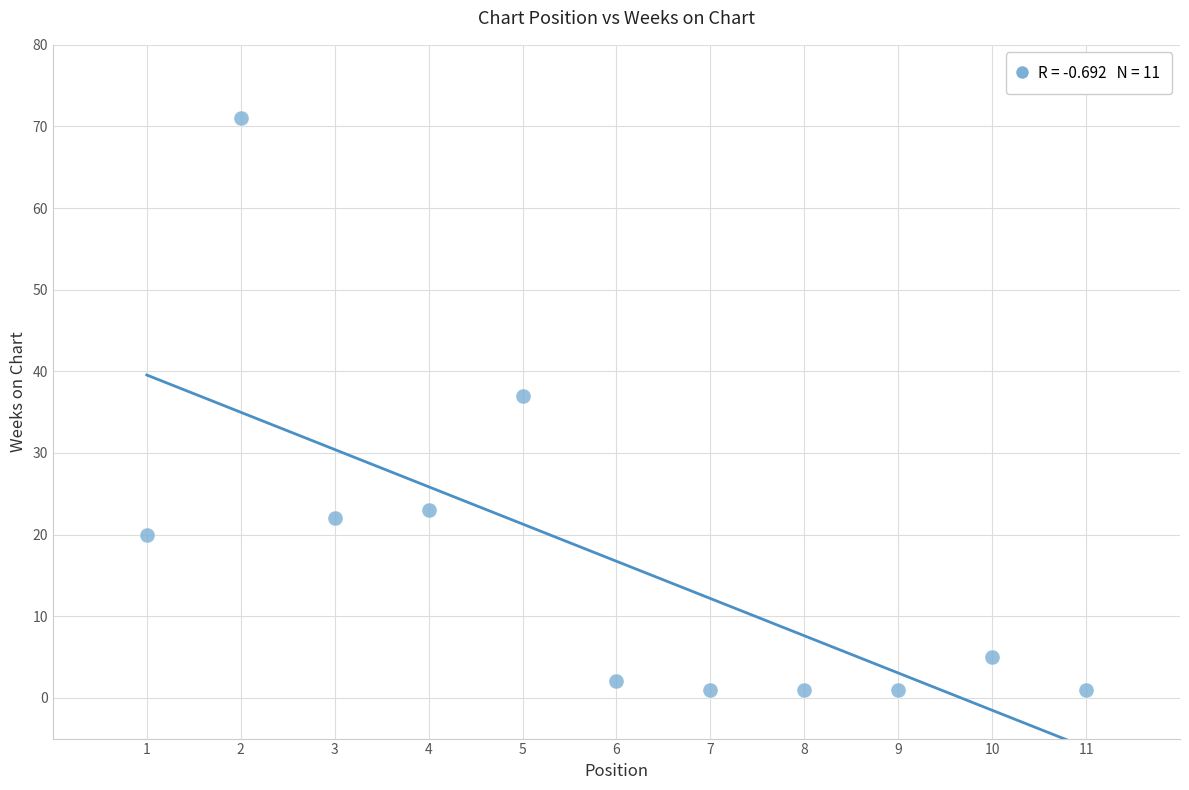

What Y value in the scatter plot is closest to 36?

37